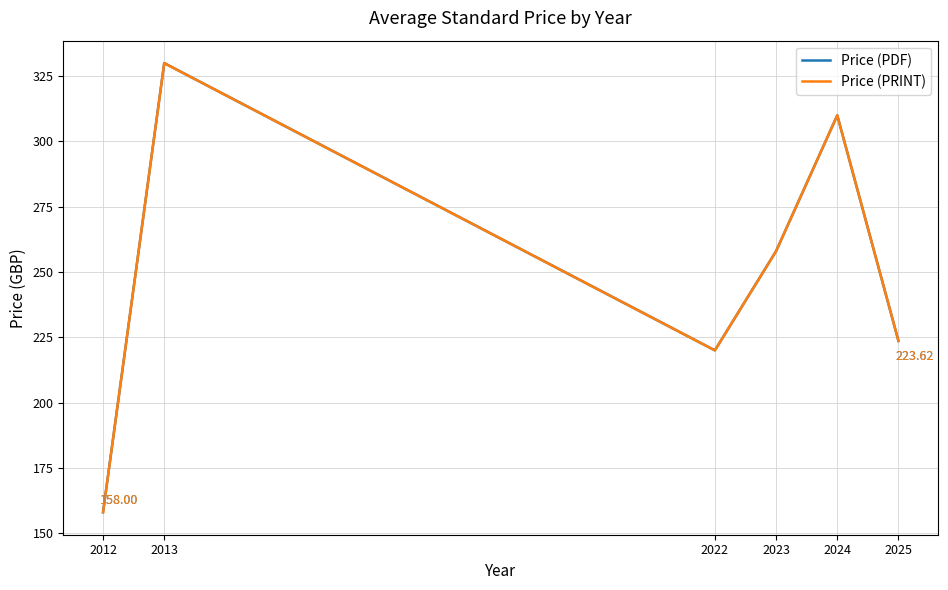

What is the smallest value displayed?

158.0